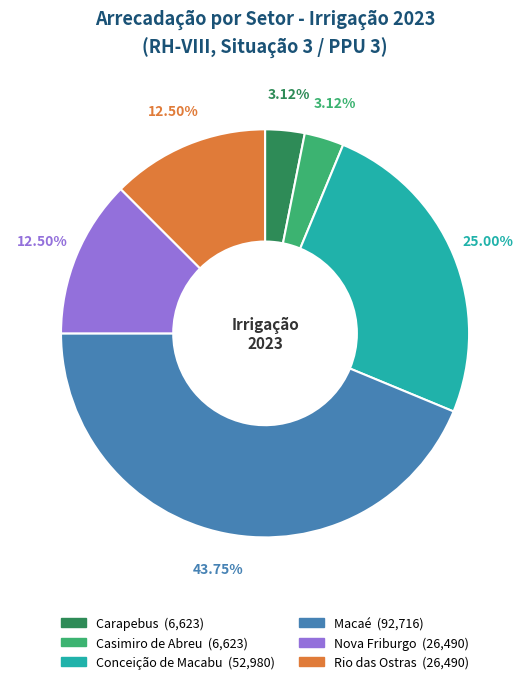

What is the ratio of the value at Carapebus to the value at Macaé?

0.1